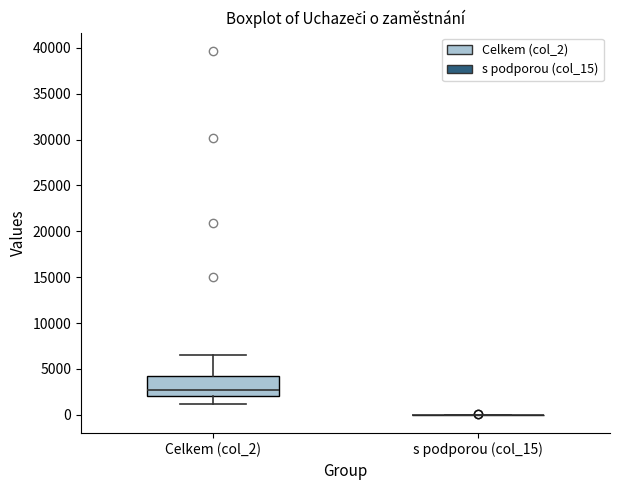

Where is the lower edge of the box for Celkem (col_2) on the y-axis? The values are not printed on the chart, so give them approximately, as read against the axis.

2000